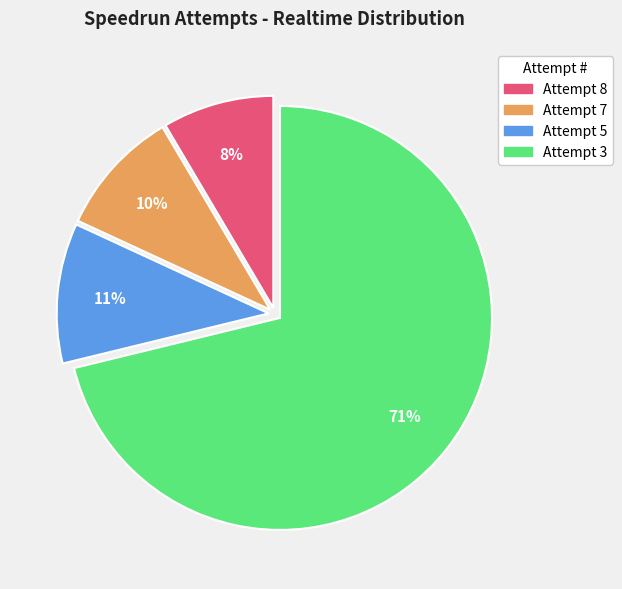

Count the number of slices in the pie.

4